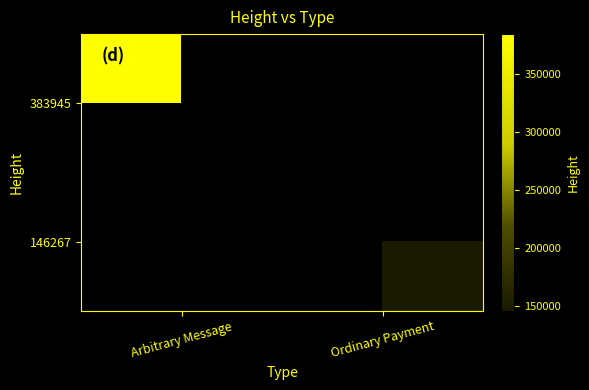

List the labels in order of 383945 value, largest first.

Arbitrary Message, Ordinary Payment